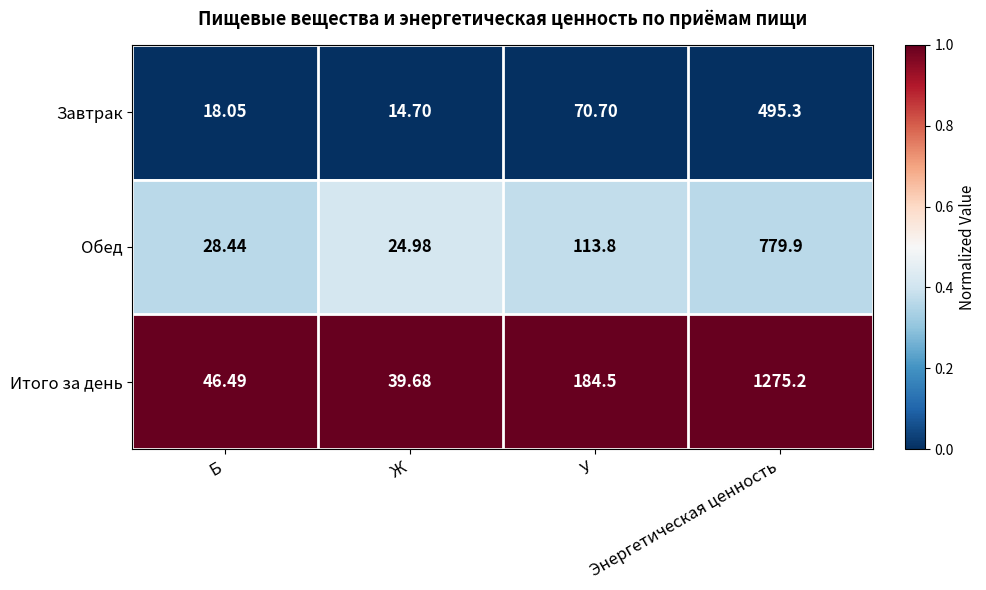

Which series has the widest spread of values?

Итого за день